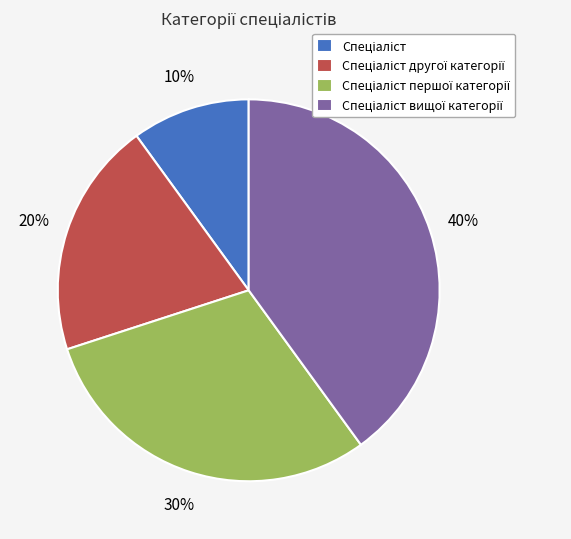

To the nearest percent, what is the average slice percentage?

25%